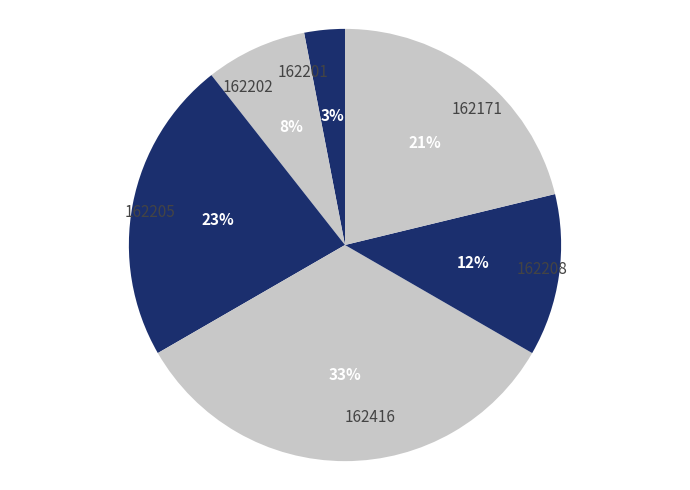

Does 162171 account for over 50% of the chart?

No